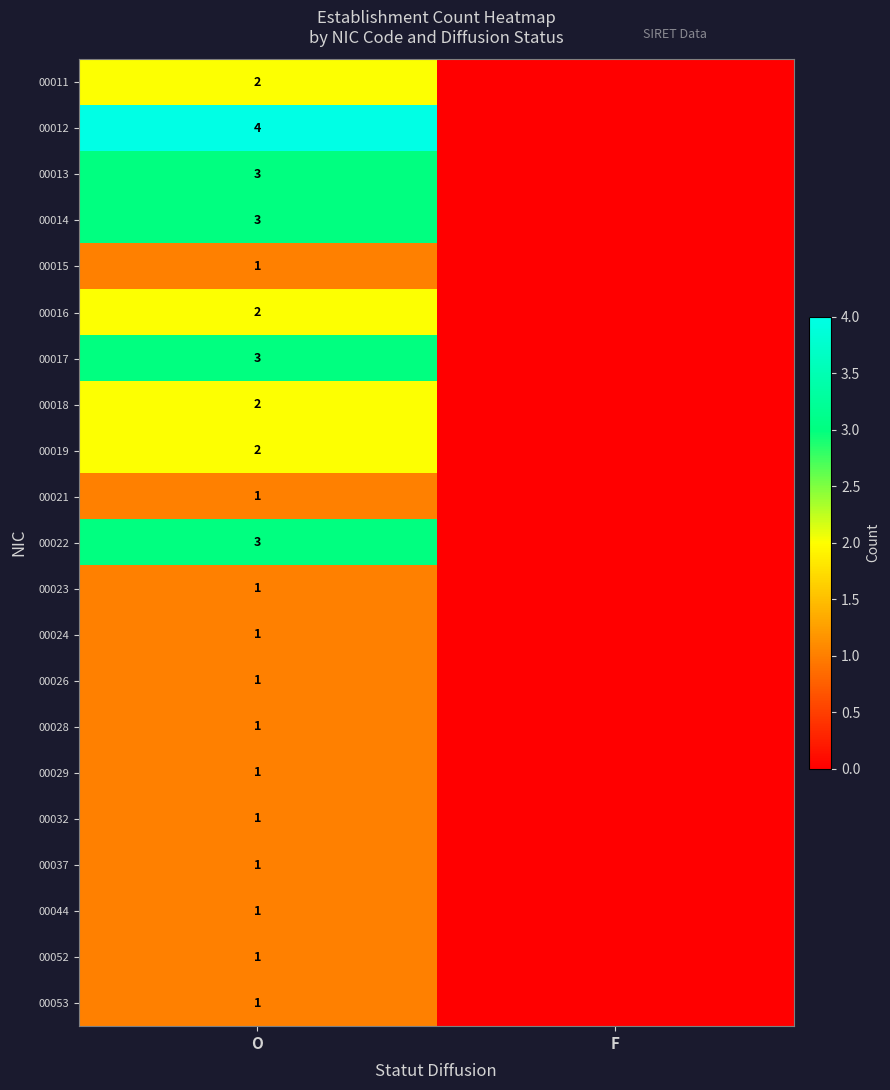

Is the value of 00013 at O greater than the value of 00011 at O?

Yes